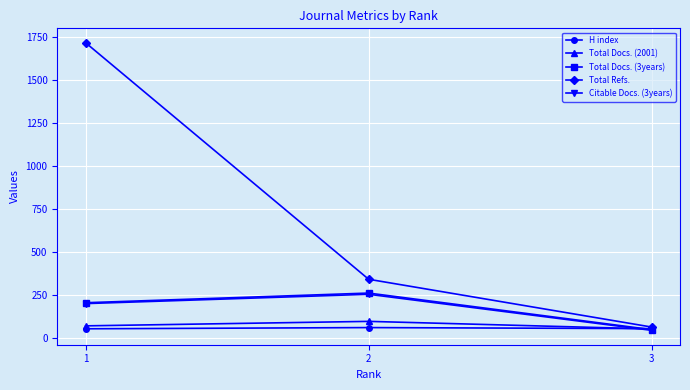

What is the lowest value of the H index series?

56